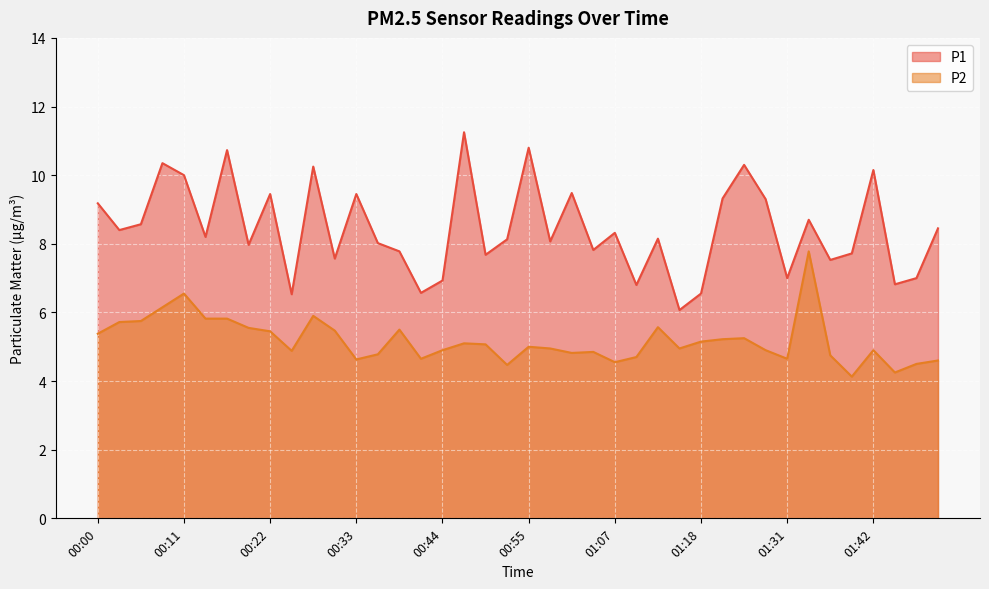

True or false: P1 has more than 1 points higher than both neighbors.

True